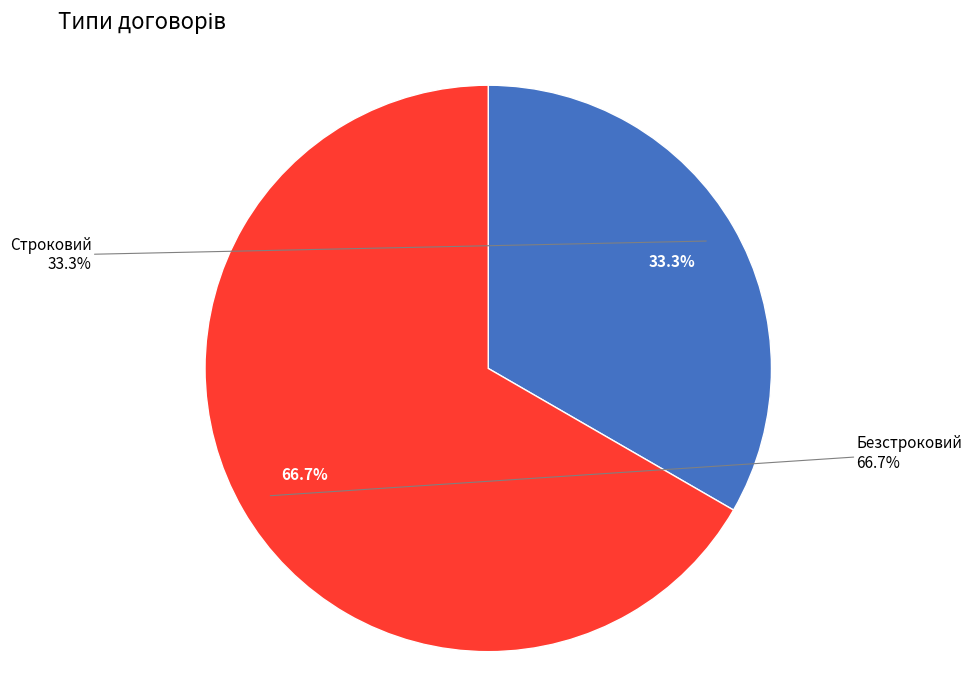

What is the largest slice in the pie chart?

Безстроковий